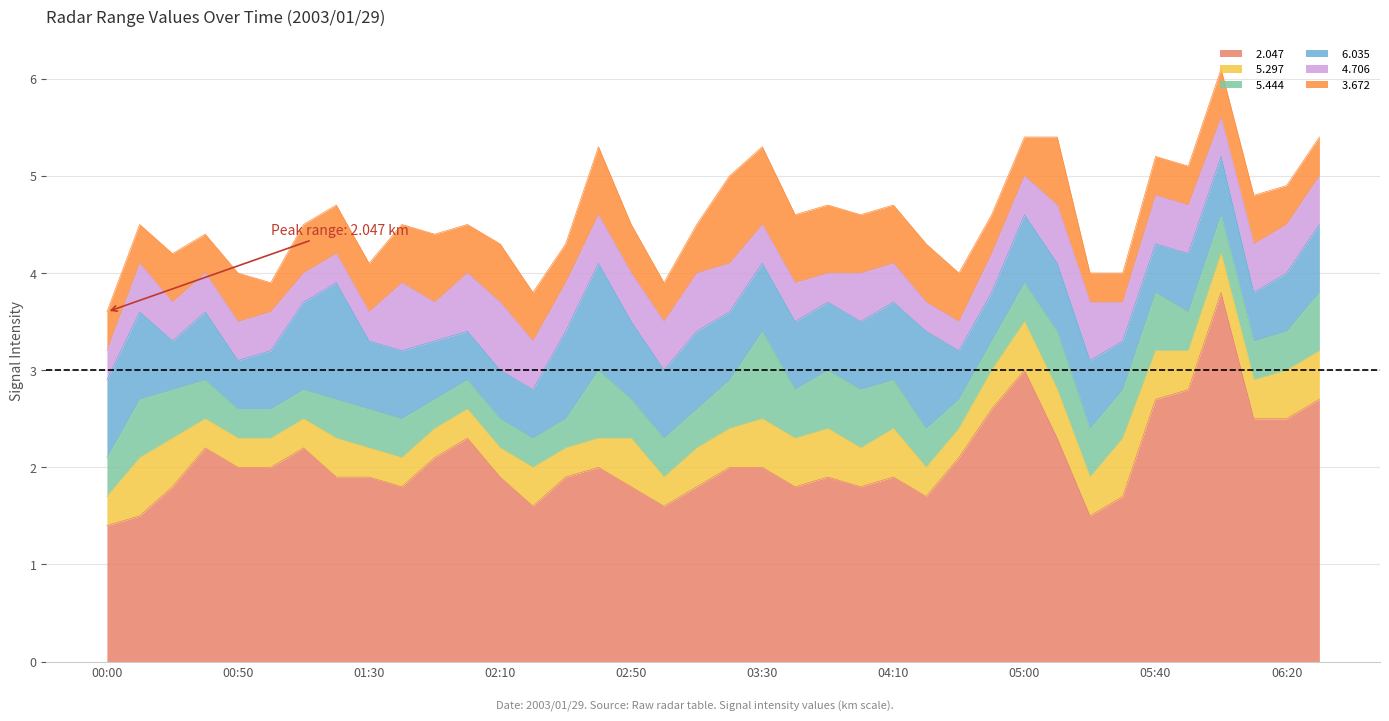

What is the sum of all   2.047 values?

79.0